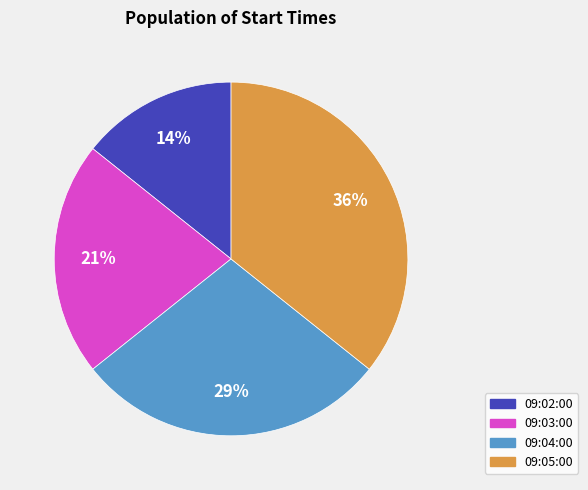

How many segments does this pie chart have?

4